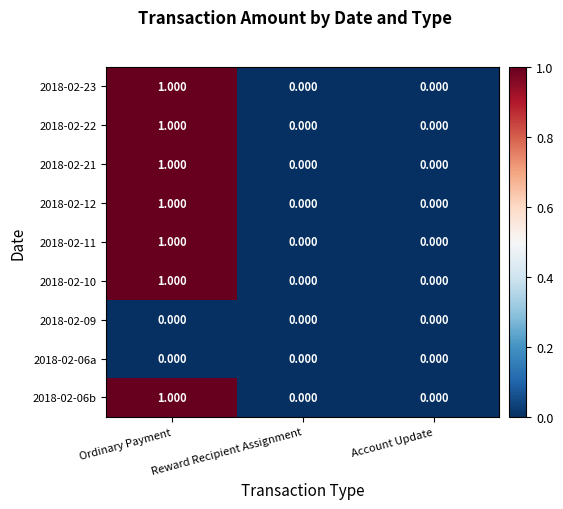

At which label does 2018-02-10 reach its peak?

Ordinary Payment